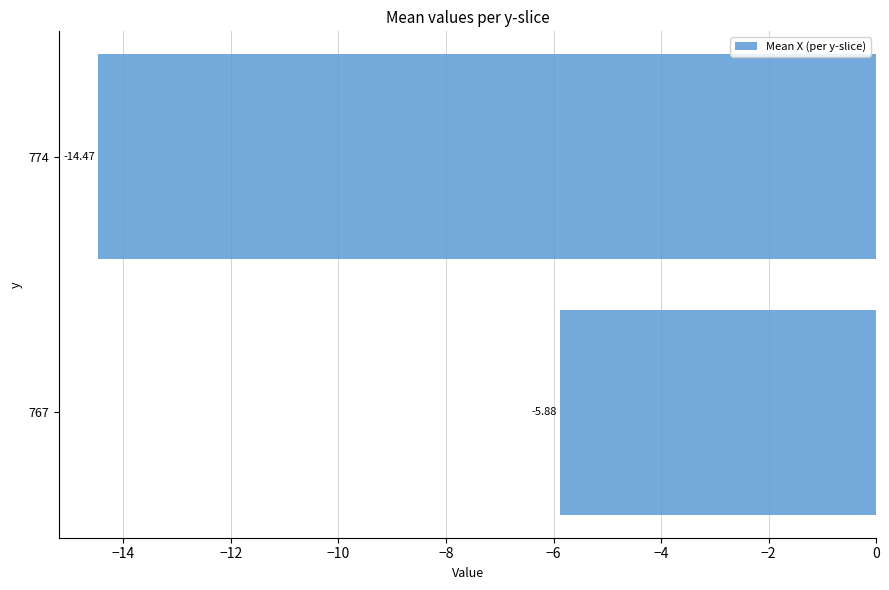

Which category has the lowest value across all series?

774